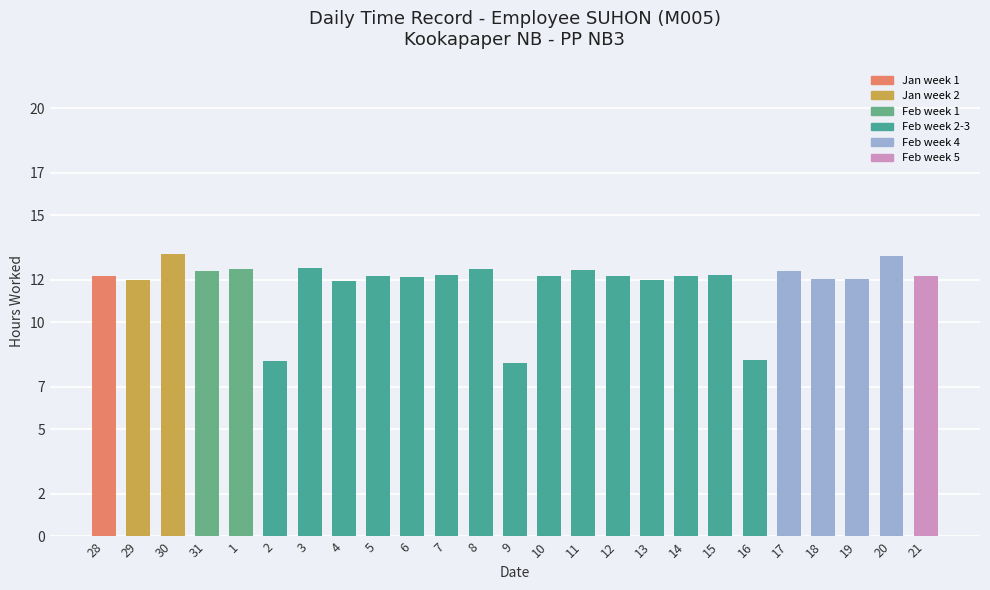

What is the value of the 7th bar from the left?

12.6